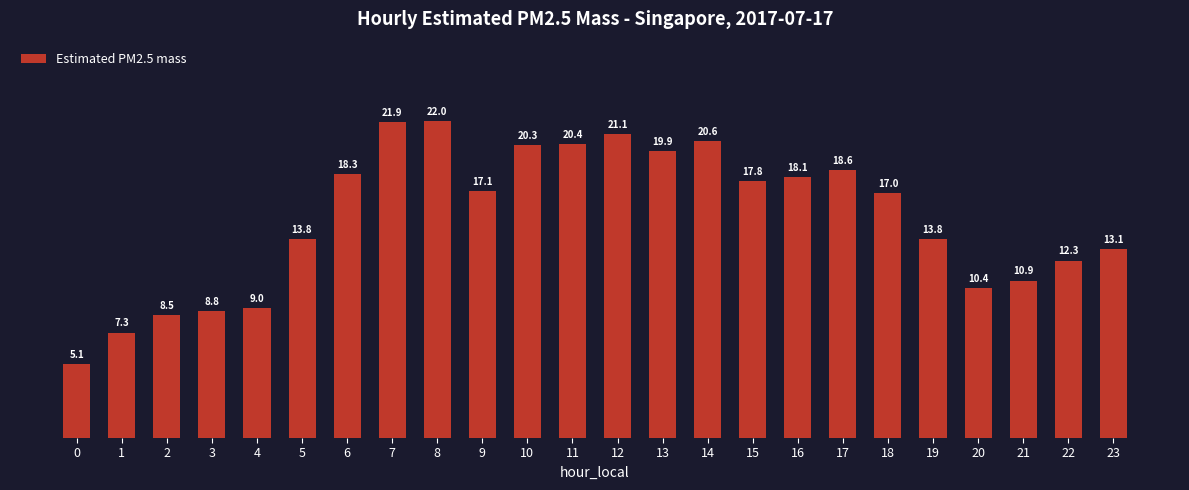

What is the sum of all values?

366.1